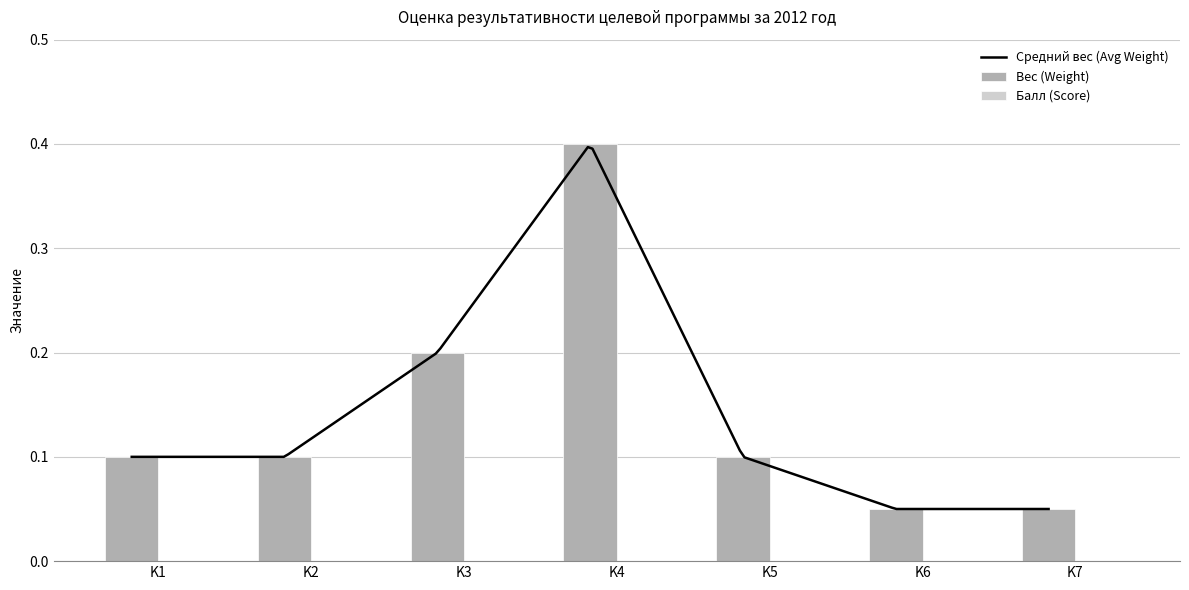

True or false: the data shows 0.2 at K4.

False